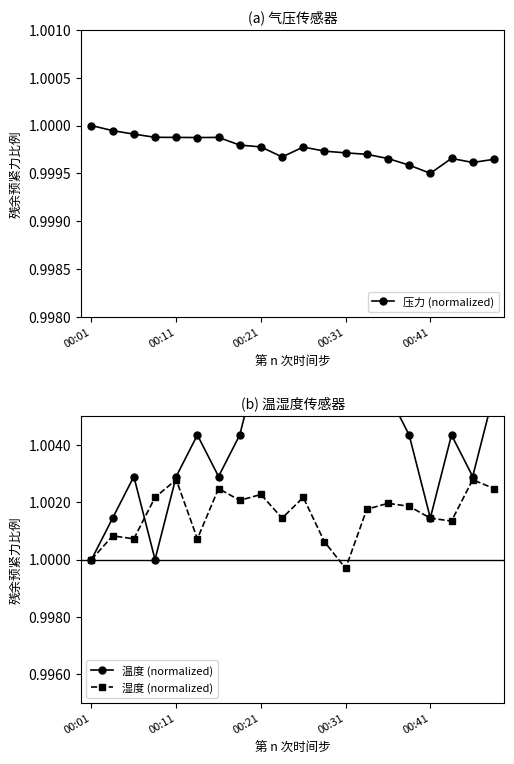

Rank the series at 14 from highest to lowest value.

温度 (normalized), 湿度 (normalized), 压力 (normalized)